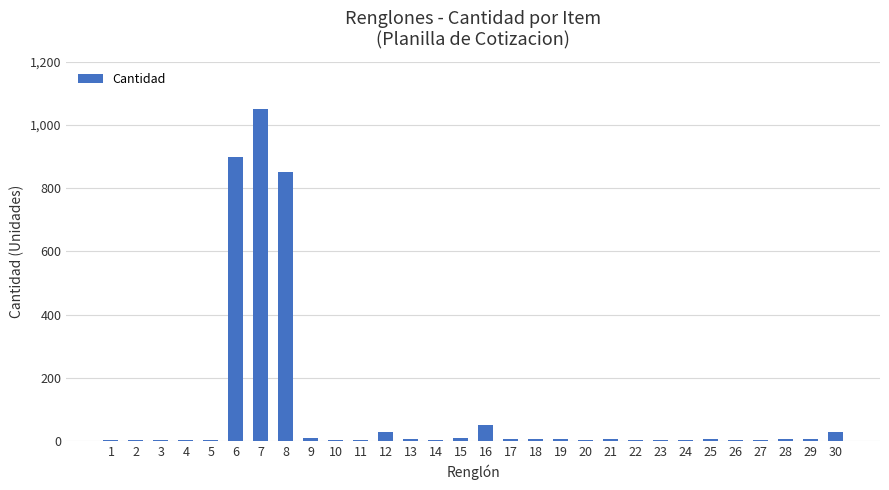

What is the maximum value shown in the chart?

1050